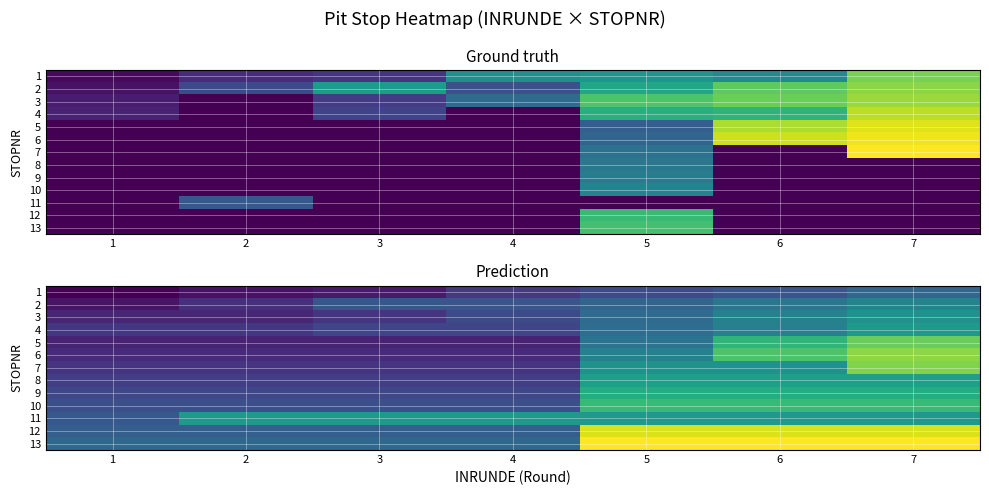

Rank the series at 3 from lowest to highest value.

1, 5, 6, 3, 7, 8, 4, 9, 10, 2, 12, 13, 11